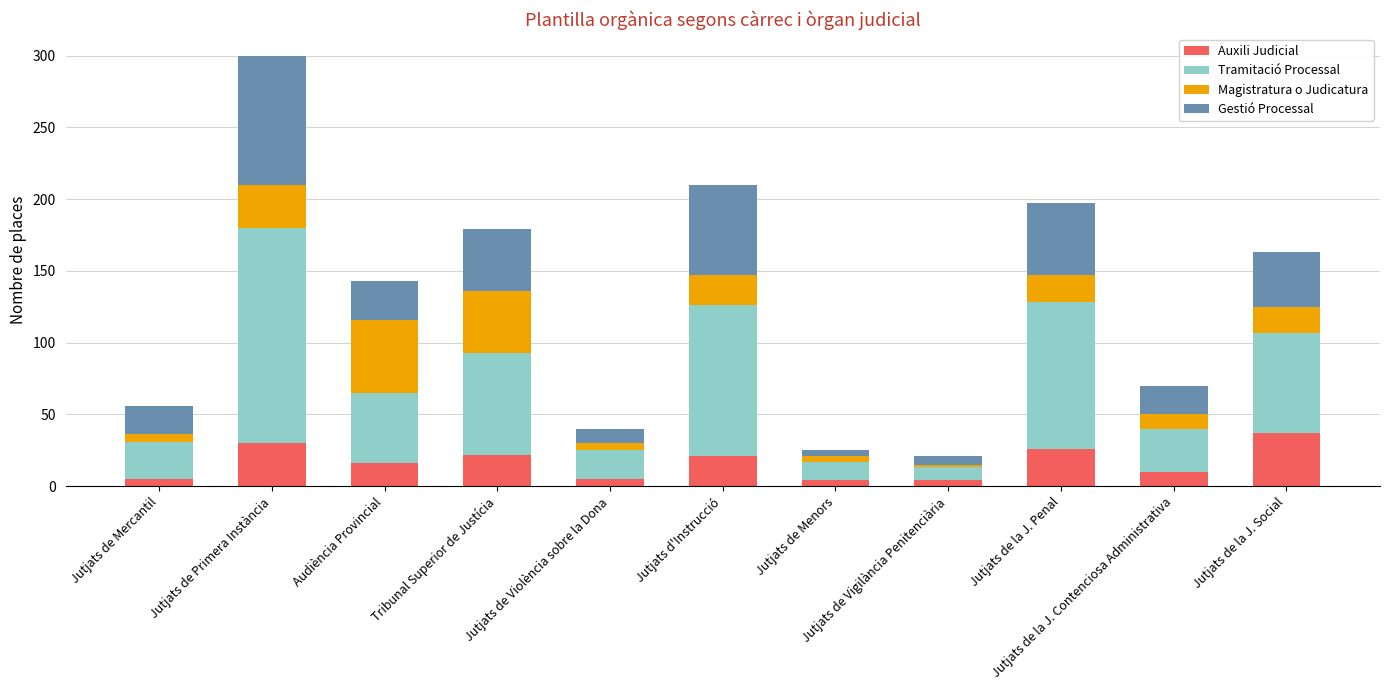

What is the difference between the maximum and second lowest values in the Auxili Judicial series?

33